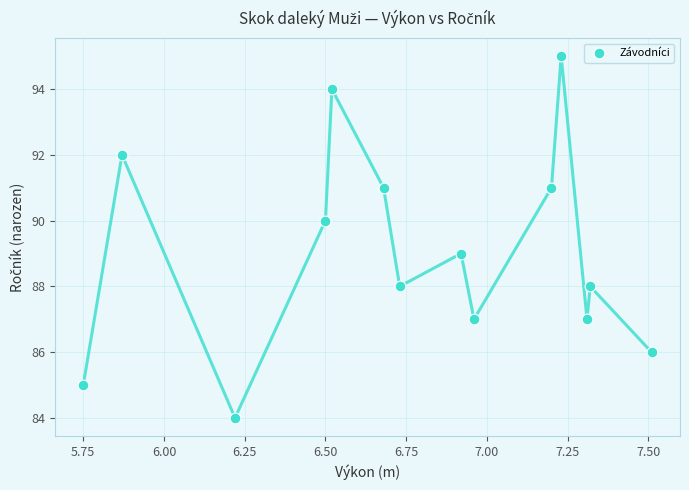

What is the range of Y values (max minus min)?

11